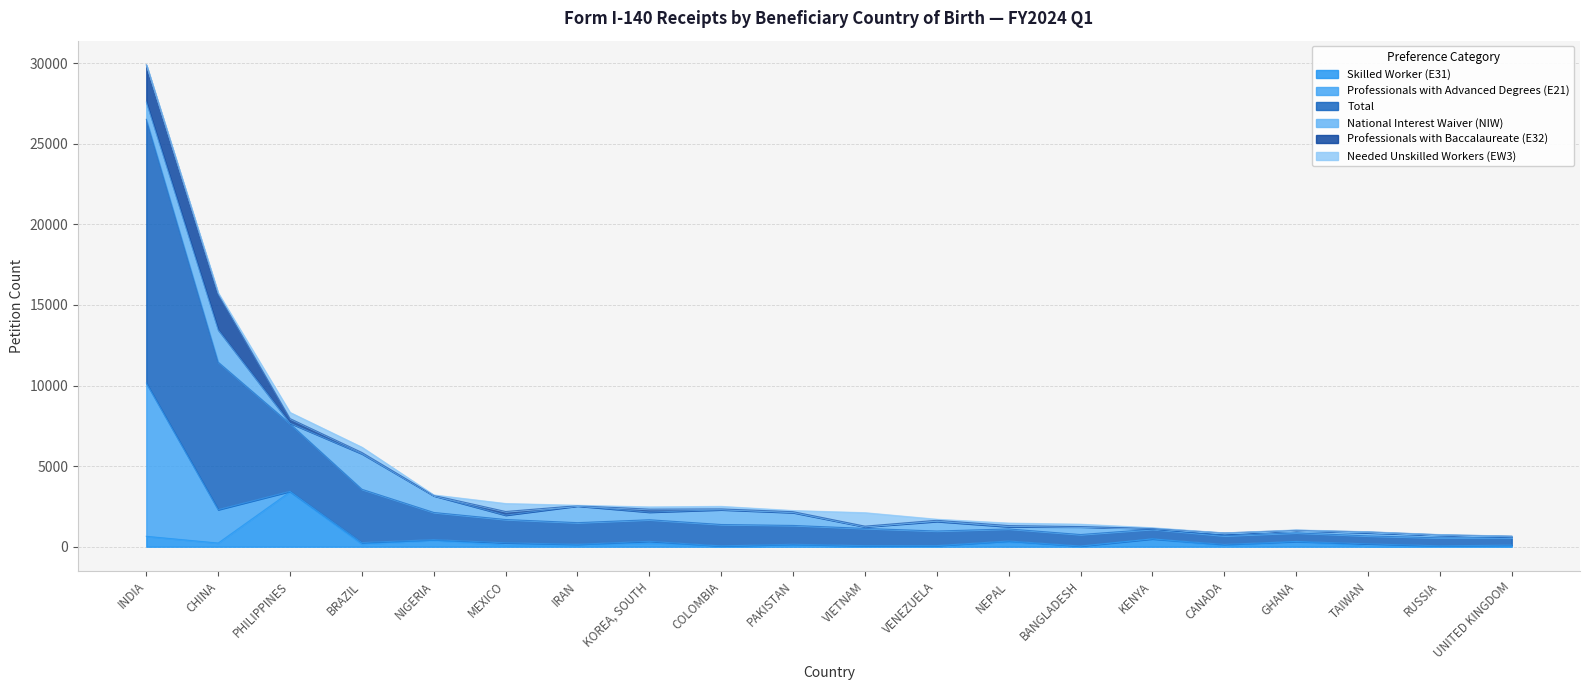

Reading left to right, extract all data points from this chart.

Skilled Worker (E31): INDIA=647	CHINA=229	PHILIPPINES=3406	BRAZIL=162	NIGERIA=394	MEXICO=108	IRAN=108	KOREA, SOUTH=217	COLOMBIA=31	PAKISTAN=70	VIETNAM=38	VENEZUELA=34	NEPAL=298	BANGLADESH=18	KENYA=484	CANADA=58	GHANA=316	TAIWAN=43	RUSSIA=18	UNITED KINGDOM=42
Professionals with Advanced Degrees (E21): INDIA=9504	CHINA=2068	PHILIPPINES=27	BRAZIL=93	NIGERIA=46	MEXICO=132	IRAN=44	KOREA, SOUTH=116	COLOMBIA=20	PAKISTAN=82	VIETNAM=27	VENEZUELA=34	NEPAL=58	BANGLADESH=26	KENYA=4	CANADA=83	GHANA=13	TAIWAN=132	RUSSIA=38	UNITED KINGDOM=57
Total: INDIA=16359	CHINA=9150	PHILIPPINES=4188	BRAZIL=3307	NIGERIA=1685	MEXICO=1448	IRAN=1341	KOREA, SOUTH=1340	COLOMBIA=1327	PAKISTAN=1169	VIETNAM=1070	VENEZUELA=906	NEPAL=747	BANGLADESH=712	KENYA=596	CANADA=538	GHANA=532	TAIWAN=496	RUSSIA=495	UNITED KINGDOM=451
National Interest Waiver (NIW): INDIA=1071	CHINA=2004	PHILIPPINES=40	BRAZIL=2199	NIGERIA=1032	MEXICO=268	IRAN=1030	KOREA, SOUTH=470	COLOMBIA=912	PAKISTAN=793	VIETNAM=97	VENEZUELA=593	NEPAL=136	BANGLADESH=471	KENYA=44	CANADA=98	GHANA=149	TAIWAN=191	RUSSIA=157	UNITED KINGDOM=74
Professionals with Baccalaureate (E32): INDIA=2305	CHINA=2224	PHILIPPINES=285	BRAZIL=84	NIGERIA=28	MEXICO=228	IRAN=24	KOREA, SOUTH=187	COLOMBIA=55	PAKISTAN=61	VIETNAM=43	VENEZUELA=73	NEPAL=73	BANGLADESH=22	KENYA=10	CANADA=77	GHANA=12	TAIWAN=58	RUSSIA=34	UNITED KINGDOM=30
Needed Unskilled Workers (EW3): INDIA=9	CHINA=73	PHILIPPINES=385	BRAZIL=329	NIGERIA=28	MEXICO=497	IRAN=24	KOREA, SOUTH=140	COLOMBIA=159	PAKISTAN=71	VIETNAM=837	VENEZUELA=66	NEPAL=155	BANGLADESH=149	KENYA=41	CANADA=4	GHANA=23	TAIWAN=12	RUSSIA=14	UNITED KINGDOM=7